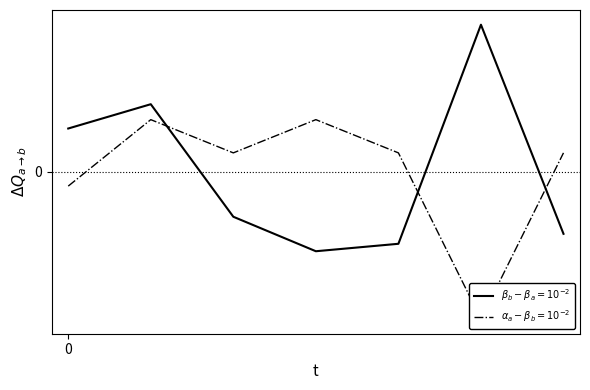

The Points series shows -21.4 at 2019-10-16. True or false?

False